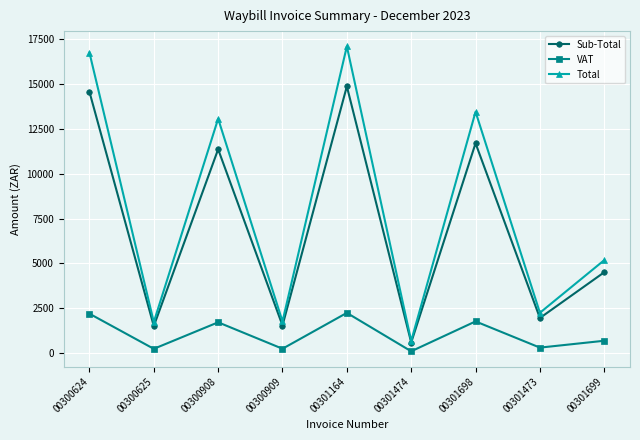

What is the sum of all Sub-Total values?

62564.6